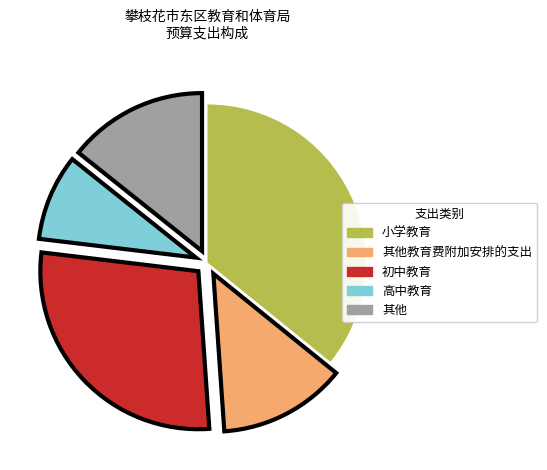

How many slices are in this pie chart?

5